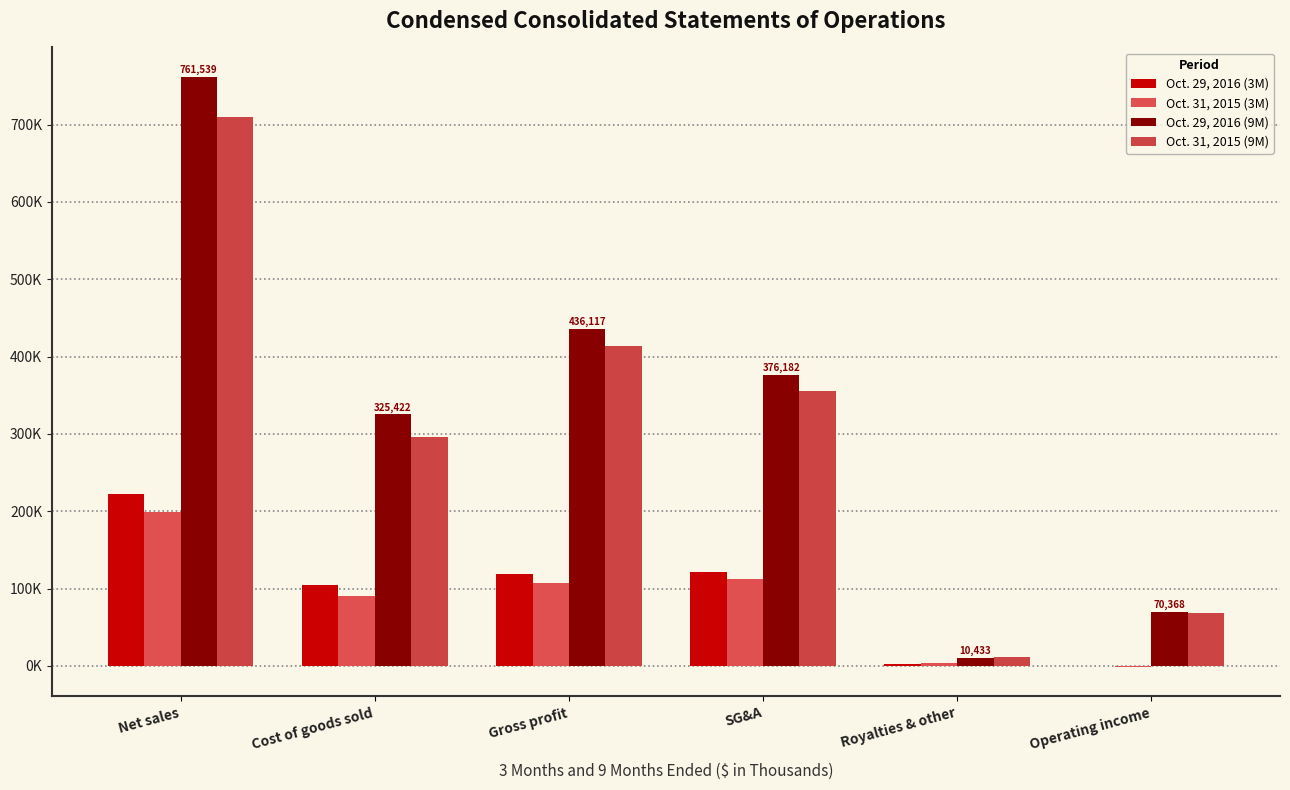

The value of Oct. 29, 2016 (3M) at Net sales is 315407. True or false?

False